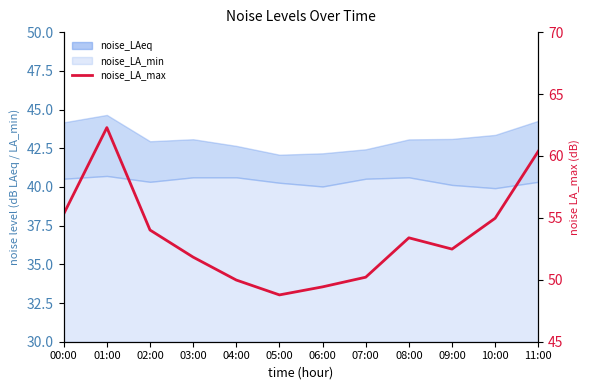

Where does the data first go above 53?

00:00